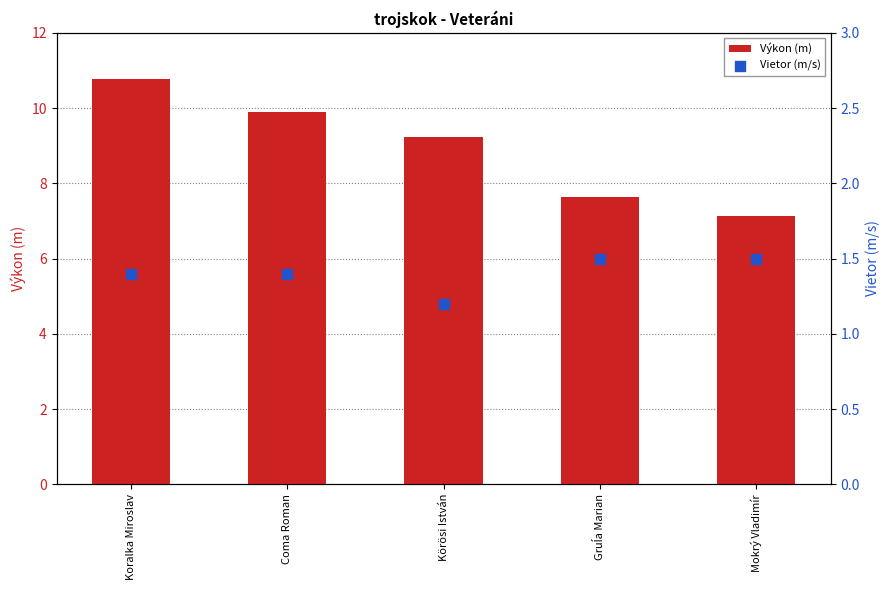

What is the total value across all series at Gruĺa Marian?

9.1